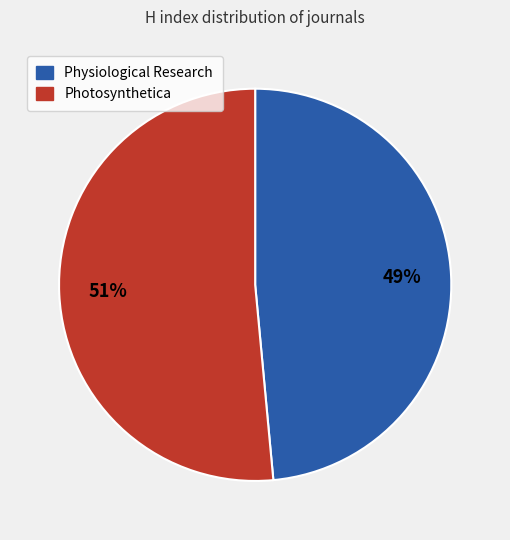

How many slices are in this pie chart?

2